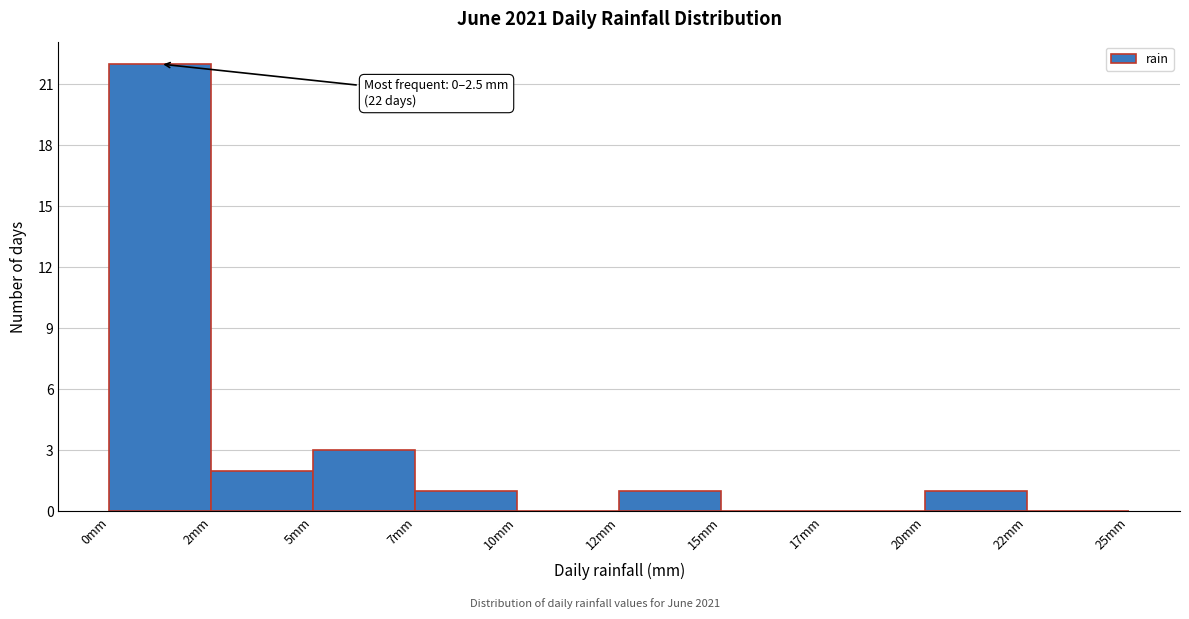

Reading right to left, extract all data points from this chart.

22mm=0	20mm=1	17mm=0	15mm=0	12mm=1	10mm=0	7mm=1	5mm=3	2mm=2	0mm=22